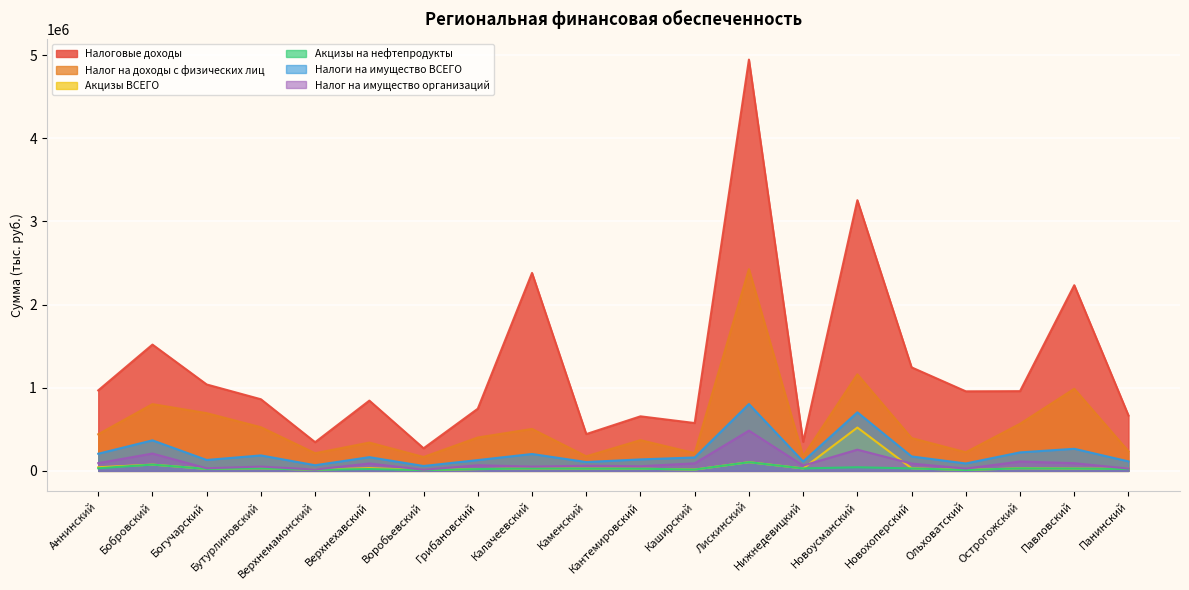

The value of Налог на доходы с физических лиц at Аннинский is 440411.8. True or false?

True